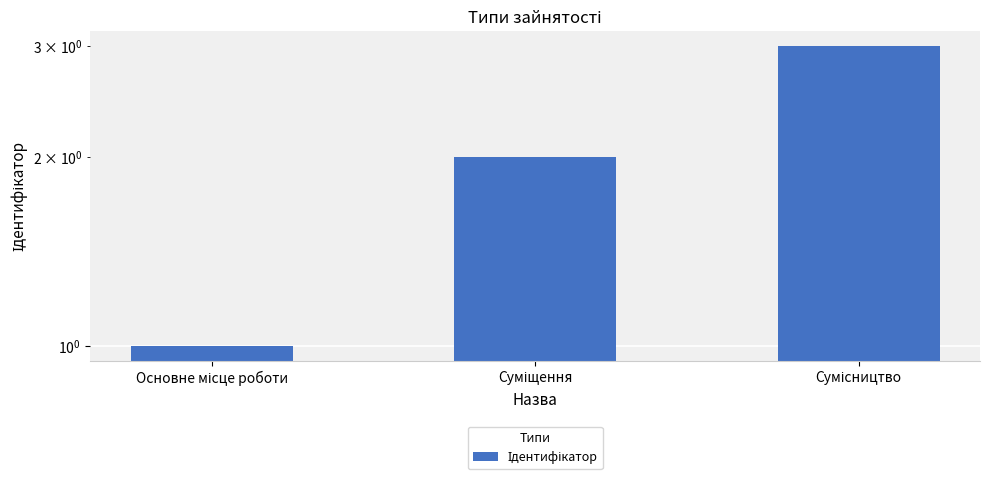

Rank the categories by value from lowest to highest.

Основне місце роботи, Суміщення, Сумісництво